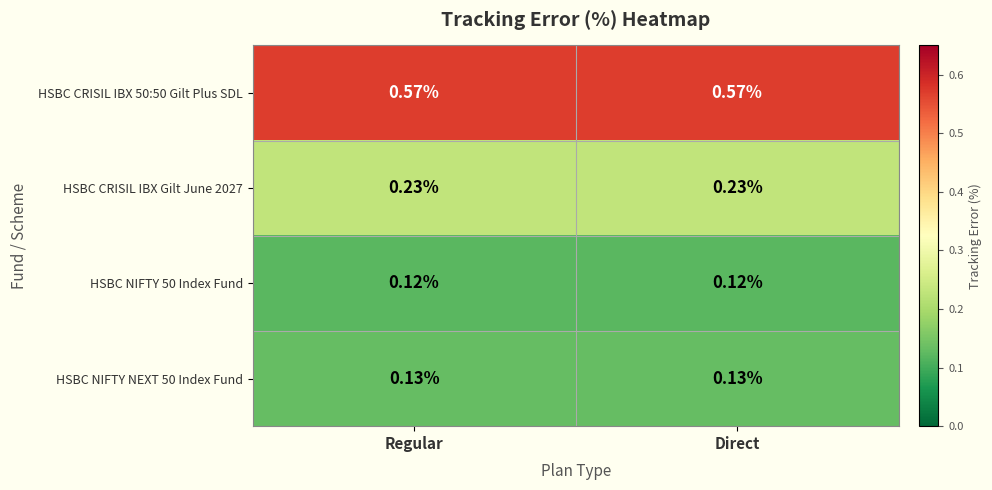

Is the value of HSBC NIFTY NEXT 50 Index Fund at Direct greater than the value of HSBC NIFTY 50 Index Fund at Direct?

Yes